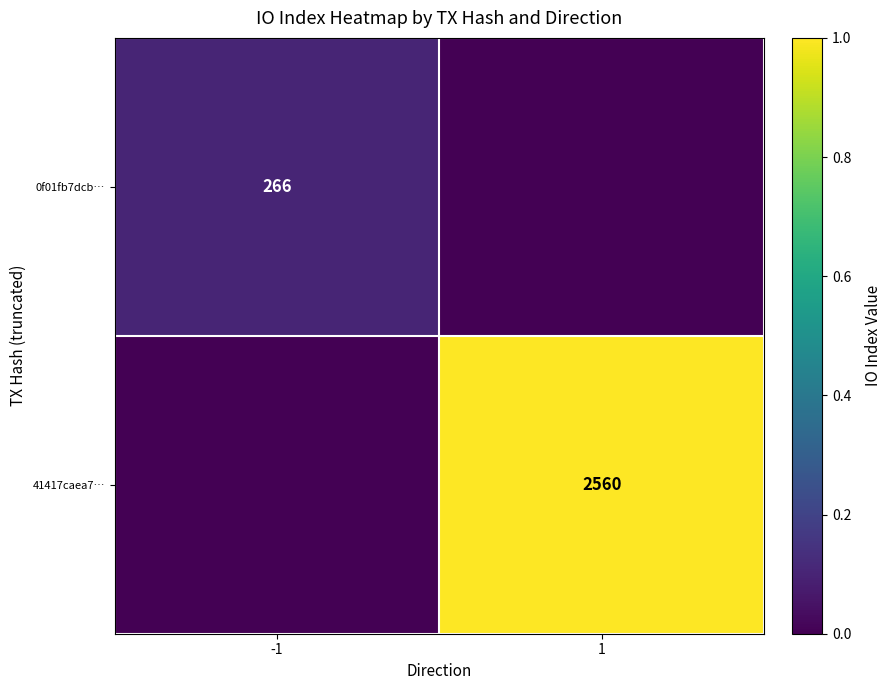

Count the number of data series in this chart.

2